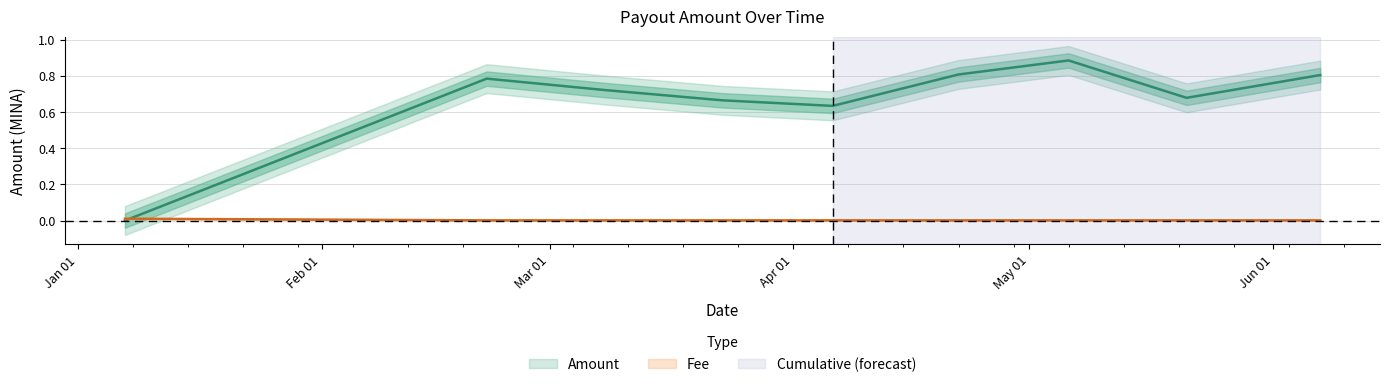

True or false: Amount has a value of 0.8 at 2024-04-22.

True